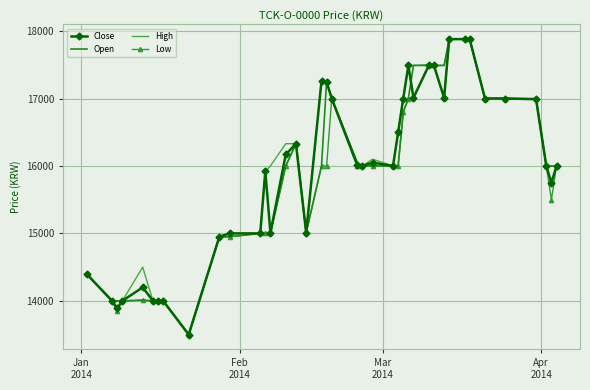

What is the lowest value of the Low series?

13500